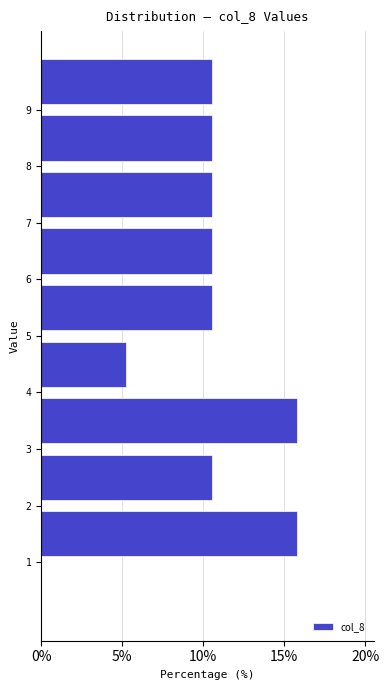

Reading bottom to top, transcribe this chart: for each bar, give the range it covers on the y-axis and its length. The values are not printed on the chart, so give them approximately, as read against the axis.

0 to 1: 0
1 to 2: 16.0
2 to 3: 10.5
3 to 4: 16.0
4 to 5: 5.5
5 to 6: 10.5
6 to 7: 10.5
7 to 8: 10.5
8 to 9: 10.5
9 to 10: 10.5